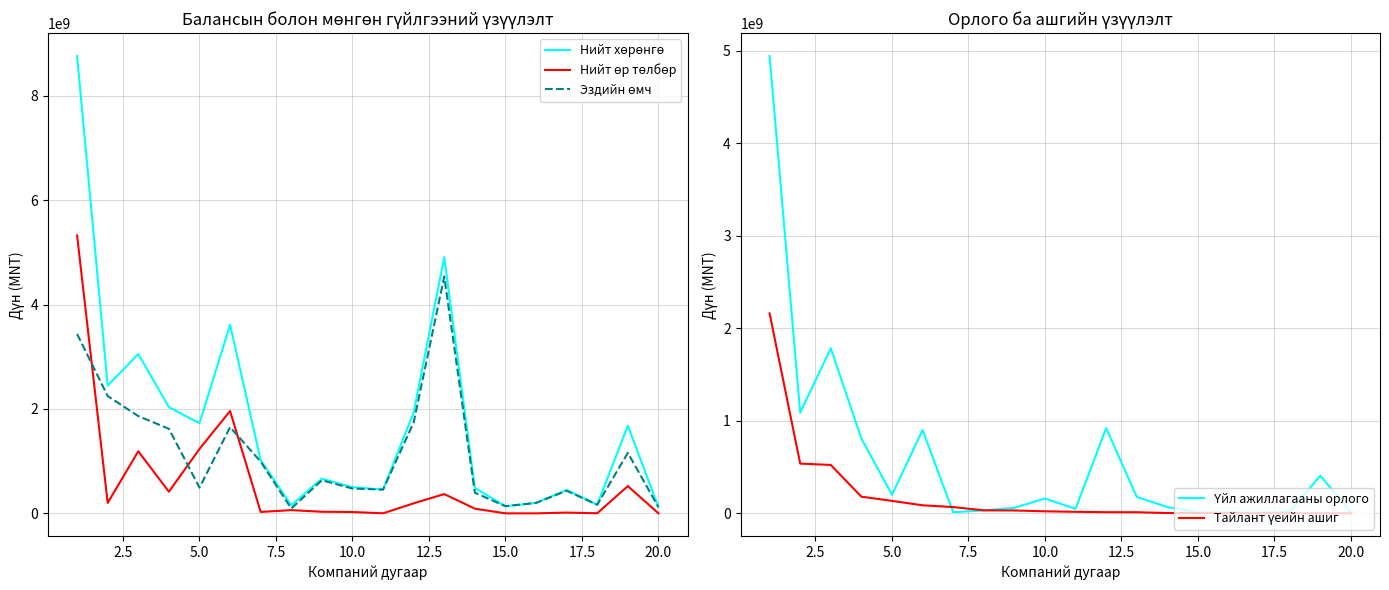

List the series in order of their peak value, lowest first.

Тайлант үеийн ашиг, Эздийн өмч, Үйл ажиллагааны орлого, Нийт өр төлбөр, Нийт хөрөнгө